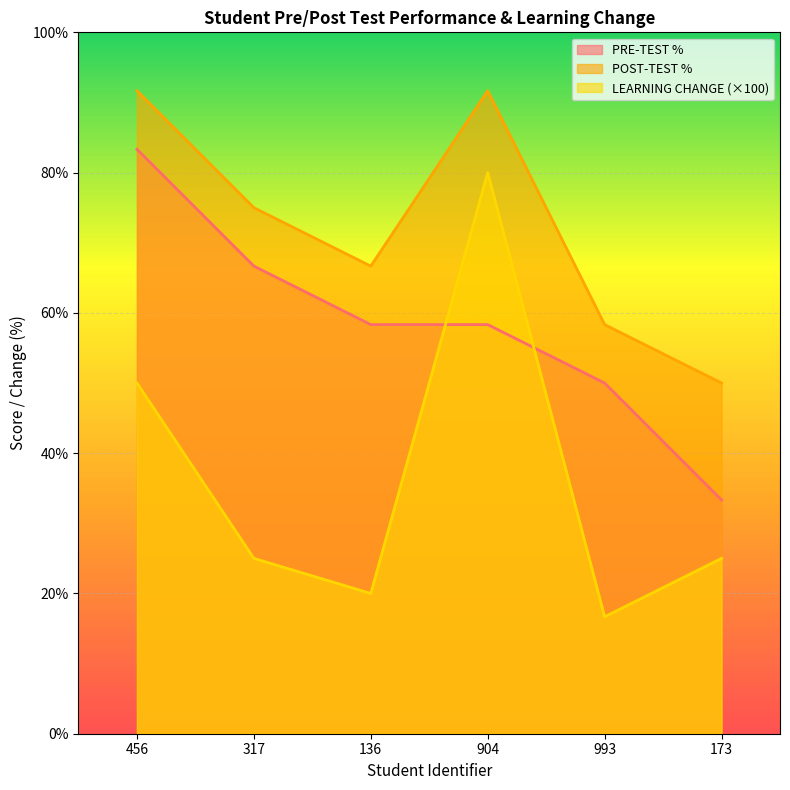

Reading right to left, list all the values displayed in this chart.

PRE-TEST %: 173=33.3	993=50.0	904=58.3	136=58.3	317=66.7	456=83.3
POST-TEST %: 173=50.0	993=58.3	904=91.7	136=66.7	317=75.0	456=91.7
LEARNING CHANGE: 173=25.0	993=16.7	904=80.0	136=20.0	317=25.0	456=50.0